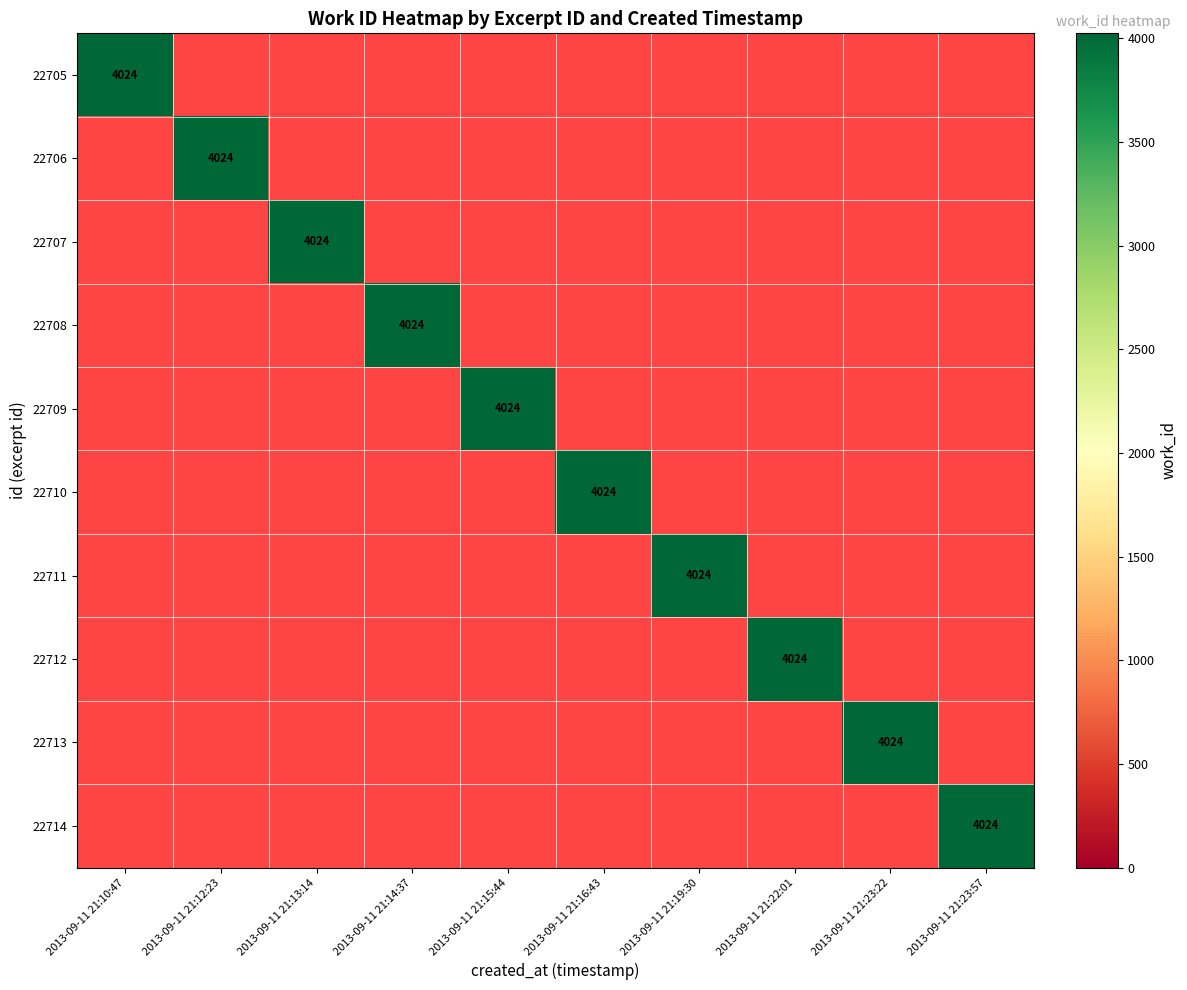

At which category is the sum across all series the highest?

2013-09-11 21:10:47